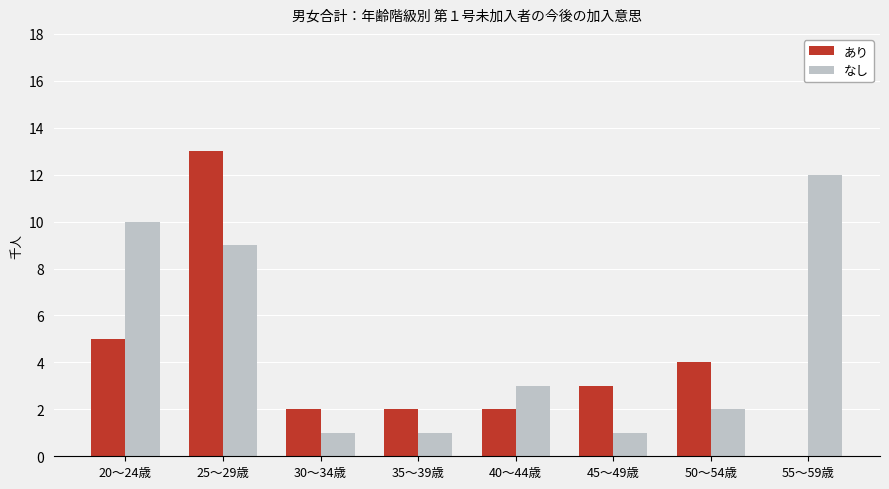

What is the maximum value shown in the chart?

13